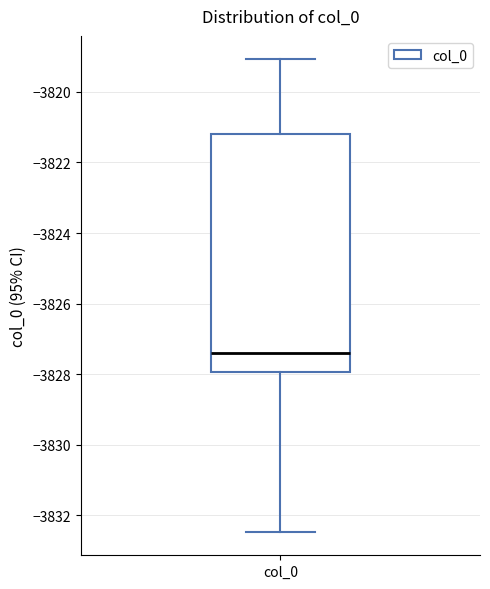

Transcribe this box plot: give where the median line is, the range the box spans, and where the two whiskers end, as read against the y-axis. The values are not printed on the chart, so give them approximately, as read against the axis.

median -3827.4, box -3828.0 to -3821.2, whiskers -3832.4 to -3819.0